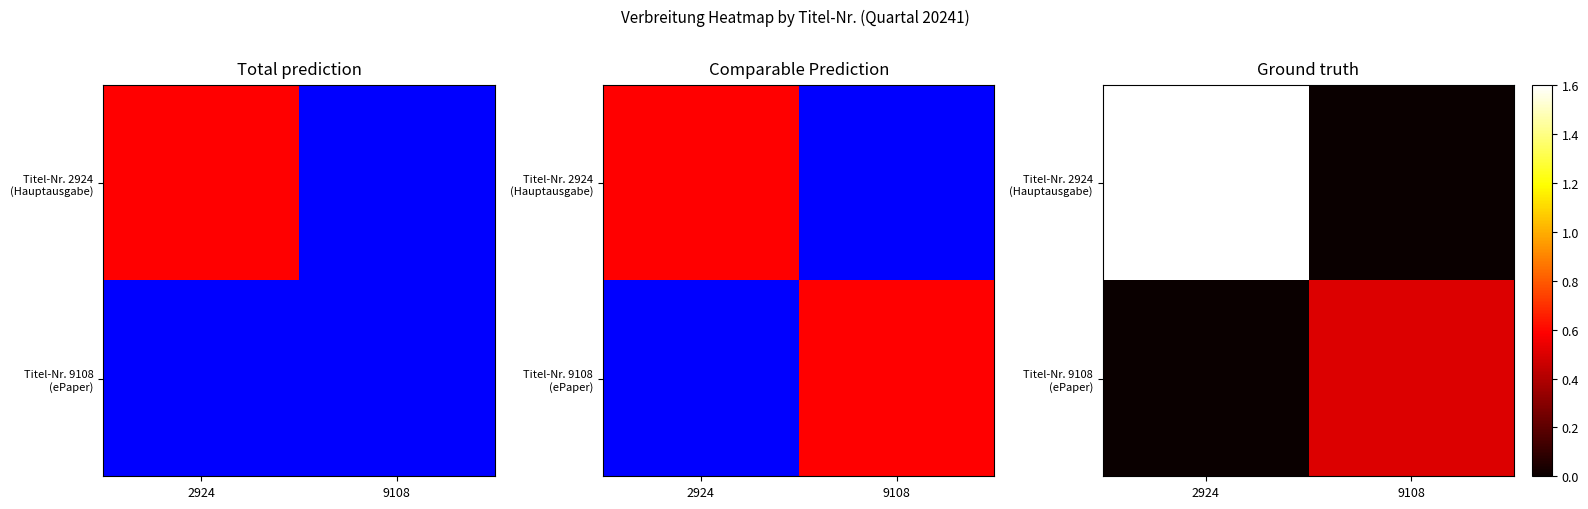

What is the difference between the Titel-Nr. 2924 (Hauptausgabe) values at 2924 and 9108?

1.6